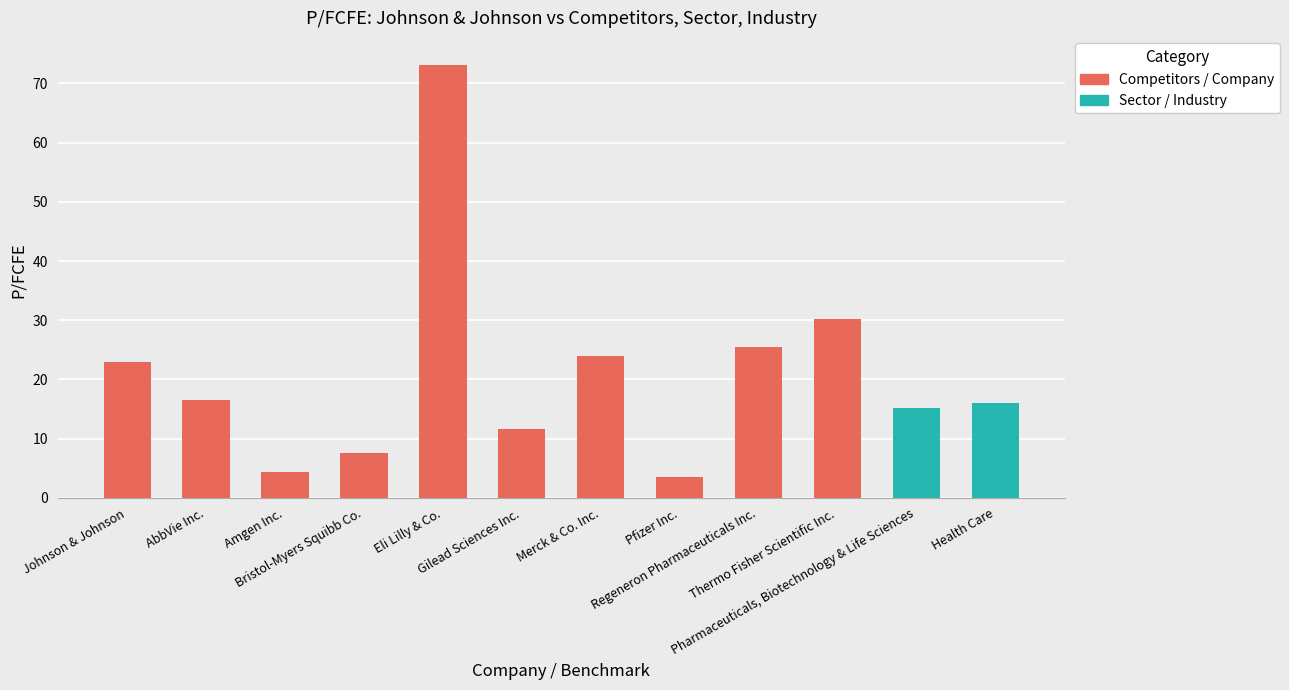

What is the label of the 10th bar from the left?

Thermo Fisher Scientific Inc.